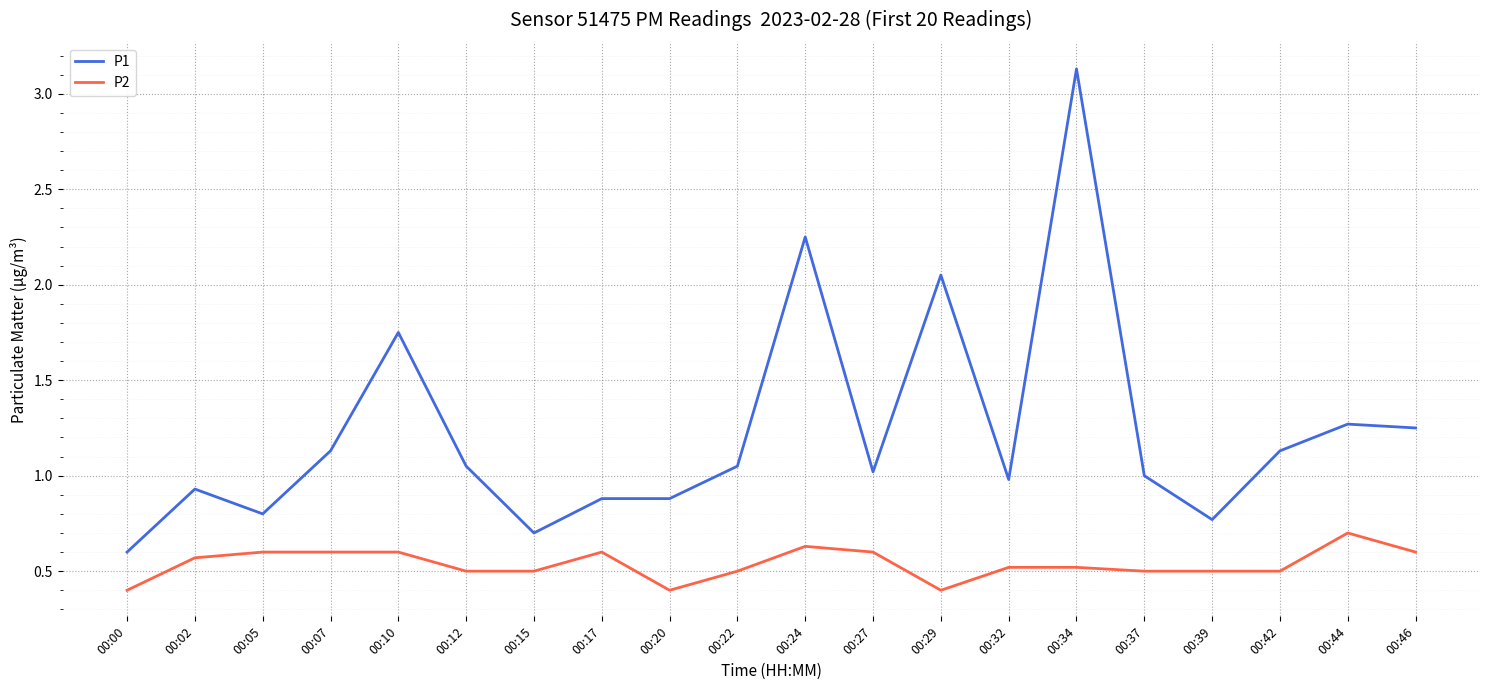

What is the maximum value shown in the chart?

3.1